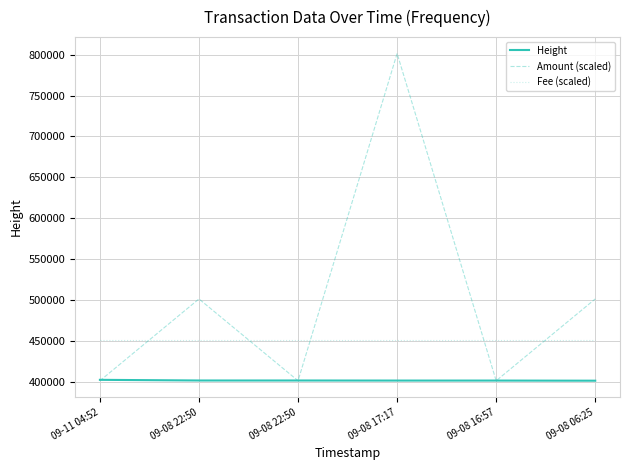

What is the value of the Fee (scaled) point at the 3rd from the left?

451400